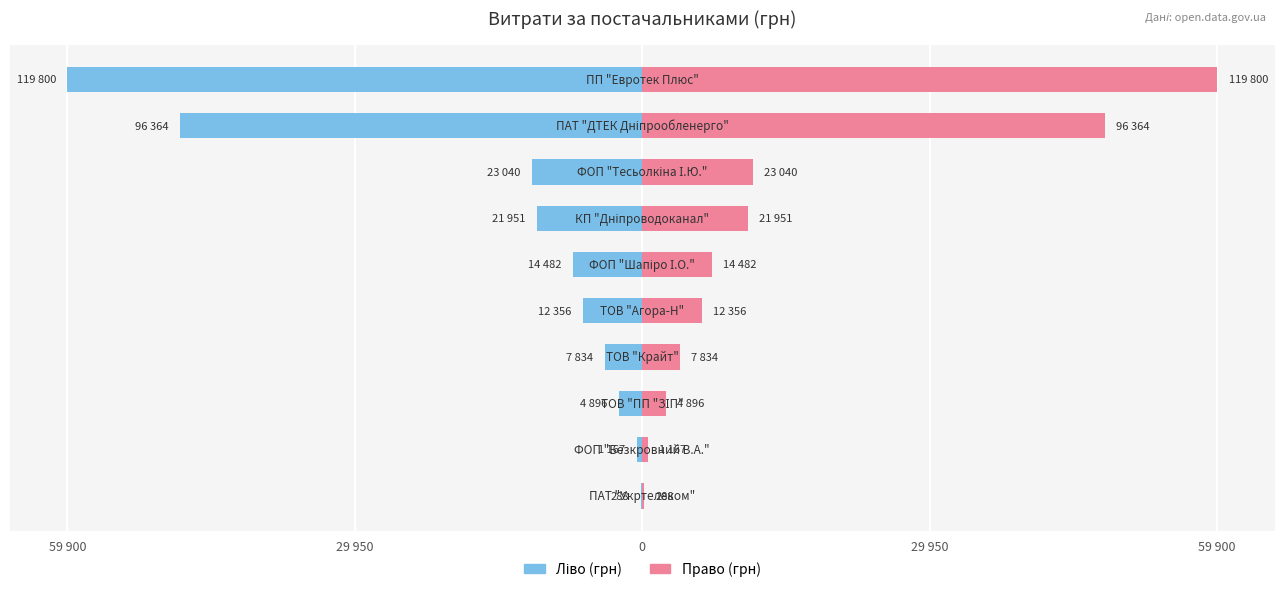

Which has a higher value, 9 or 59 900?

59 900